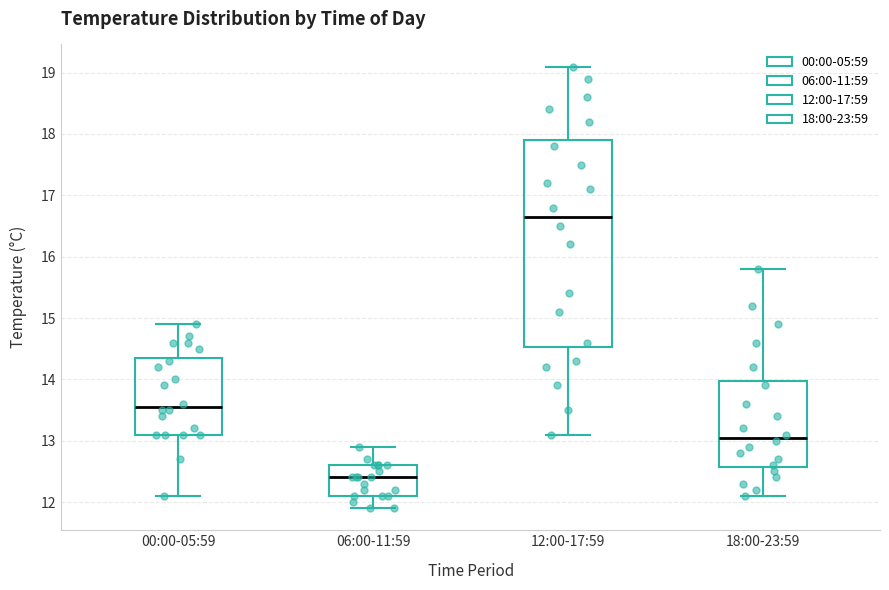

Reading left to right, read every box against the y-axis: the position of its median line, the range the box covers, and the ends of its whiskers. The values are not printed on the chart, so give them approximately, as read against the axis.

00:00-05:59: median 13.6, box 13.1 to 14.4, whiskers 12.1 to 14.9
06:00-11:59: median 12.4, box 12.1 to 12.6, whiskers 11.9 to 12.9
12:00-17:59: median 16.7, box 14.5 to 17.9, whiskers 13.1 to 19.1
18:00-23:59: median 13.1, box 12.6 to 14.0, whiskers 12.1 to 15.8